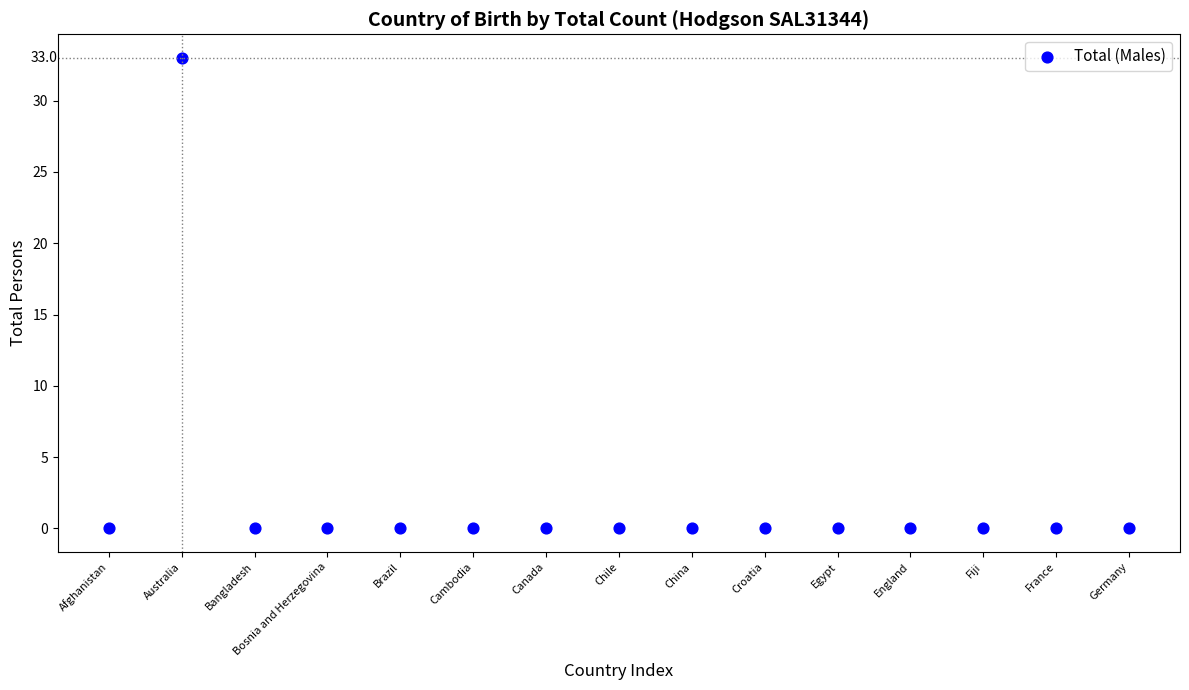

What is the range of X values (max minus min)?

14